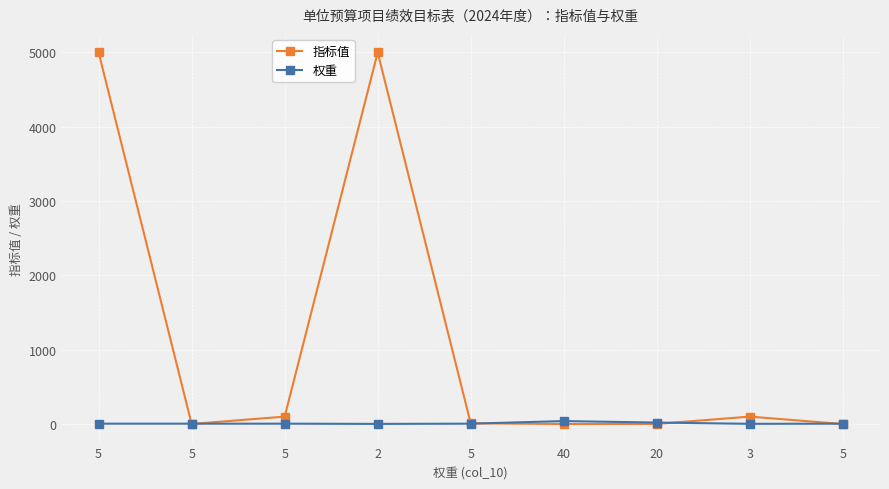

Count the number of categories in the chart.

9